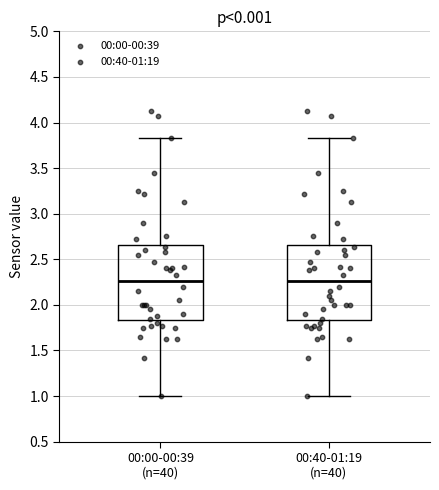

Where does the lower whisker of the box for 00:00-00:39 (n=40) end on the y-axis? The values are not printed on the chart, so give them approximately, as read against the axis.

1.00